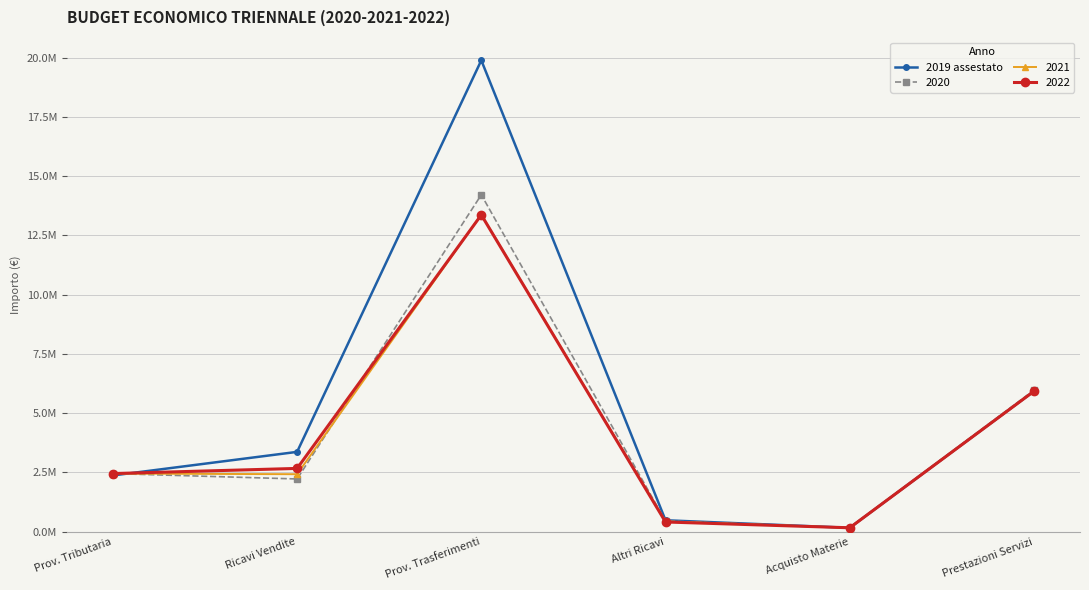

Between Altri Ricavi and Prov. Tributaria, which is larger?

Prov. Tributaria